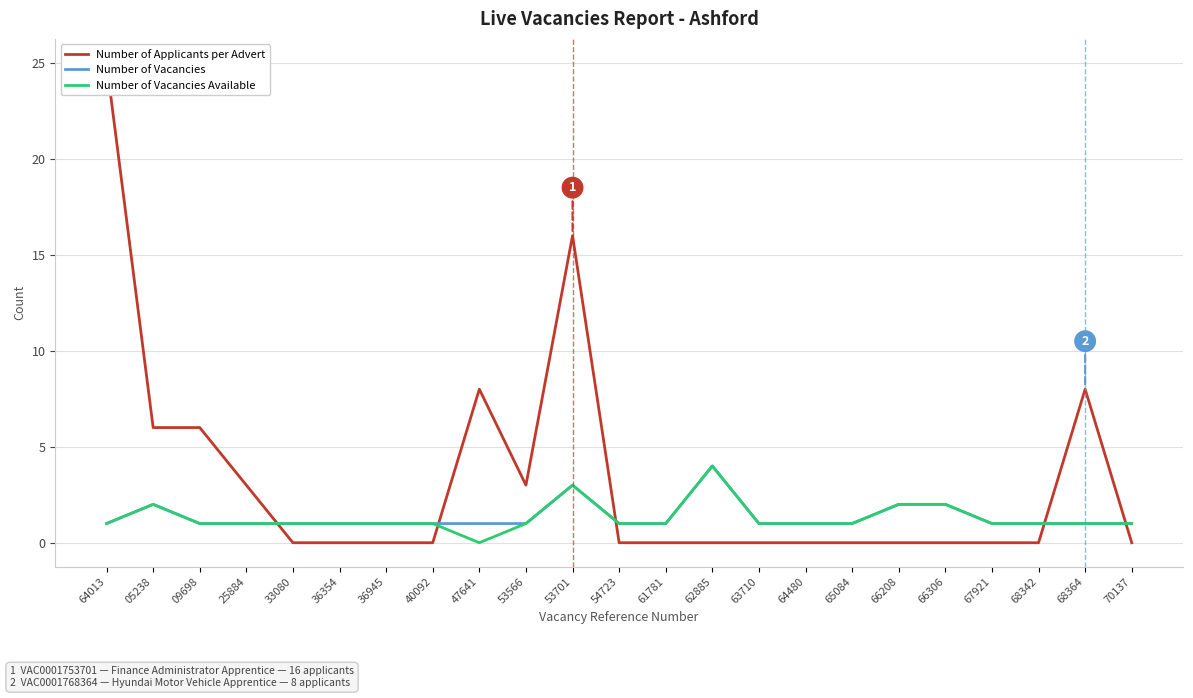

What is the maximum value shown in the chart?

25